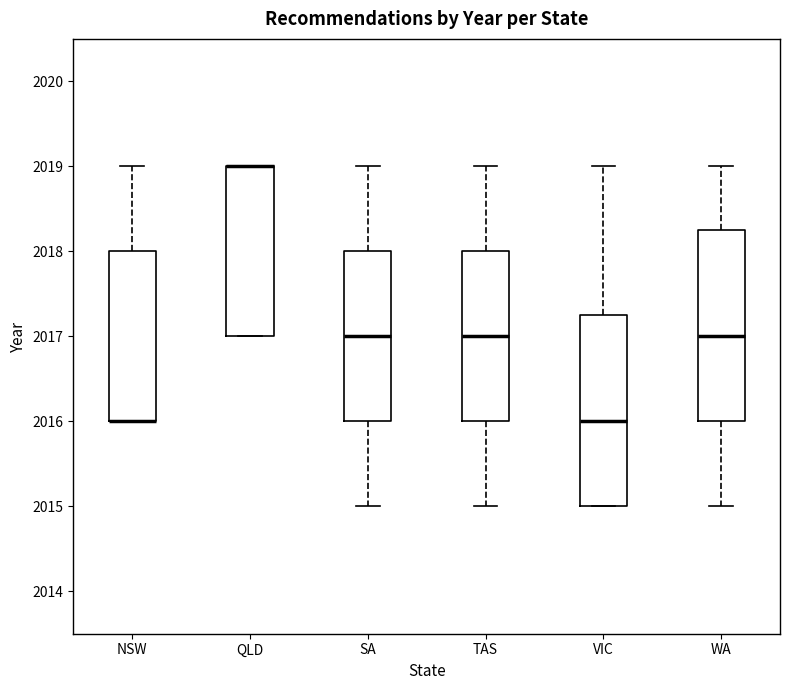

Where does the upper whisker of the box for VIC end on the y-axis? The values are not printed on the chart, so give them approximately, as read against the axis.

2019.0